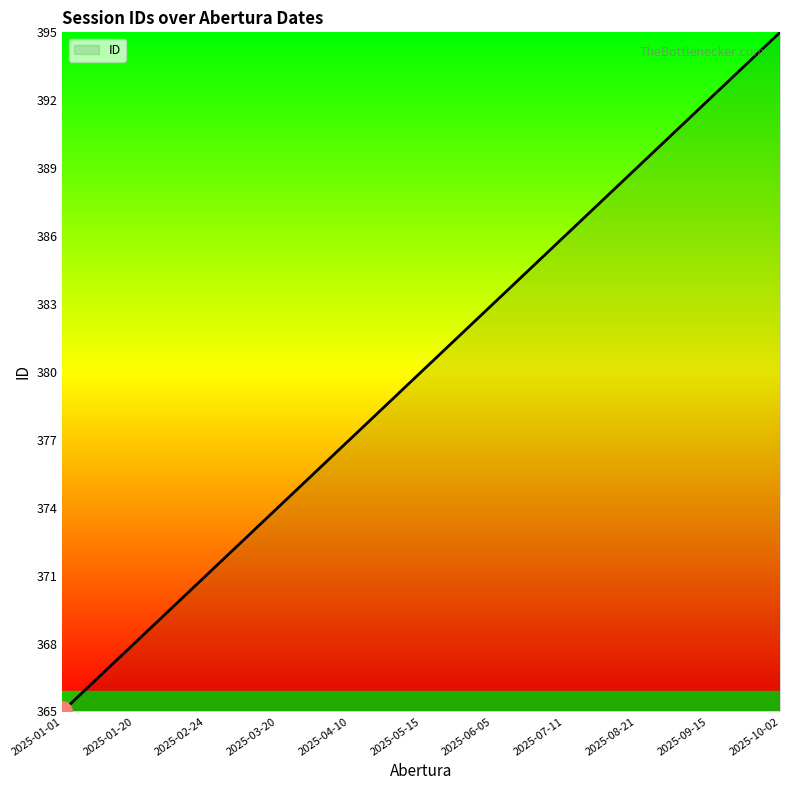

What is the greatest value displayed?

395